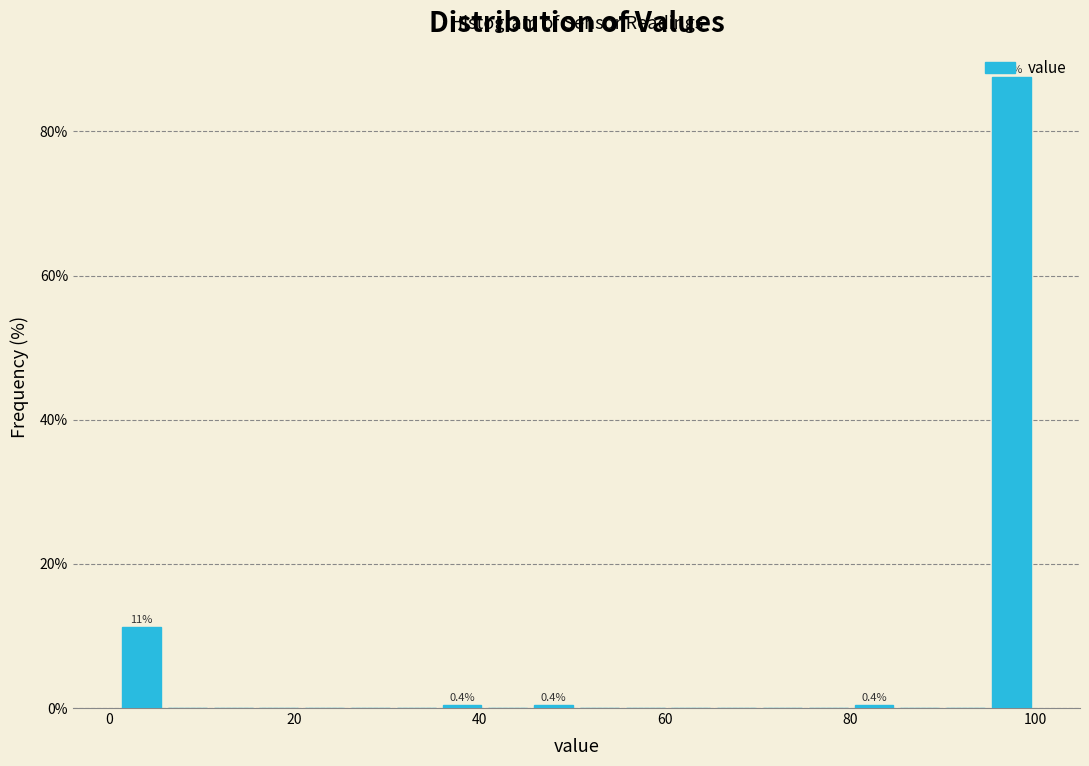

Around what value on the x-axis is the tallest bar? Give the approximate position of its centre, as read against the axis.

98